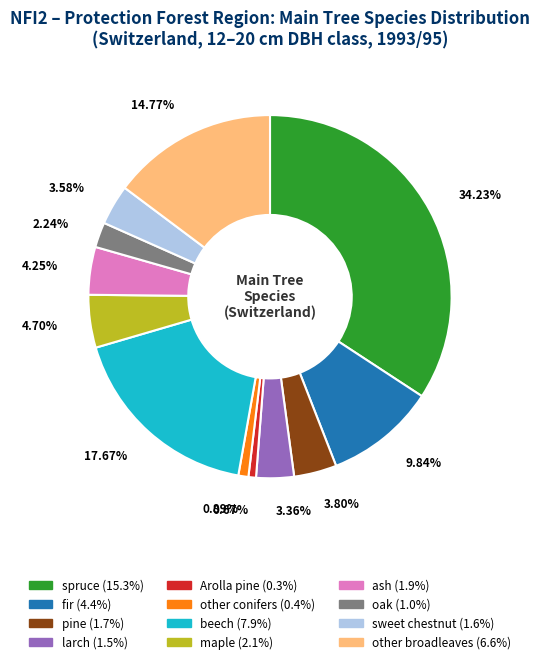

Which slice is the largest?

spruce